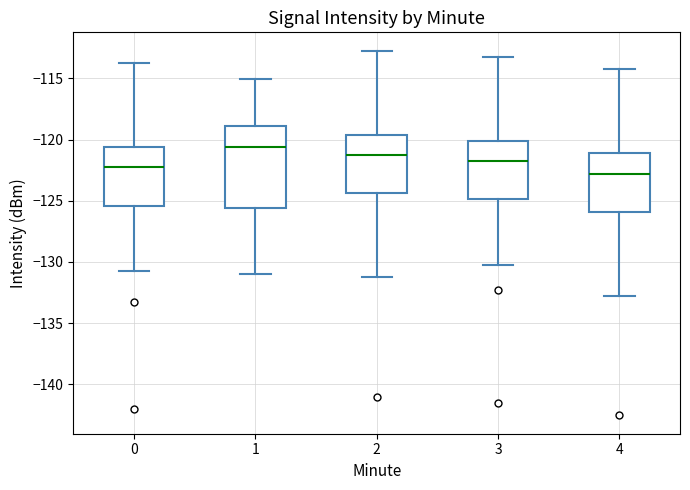

Which box has the highest median line?

1